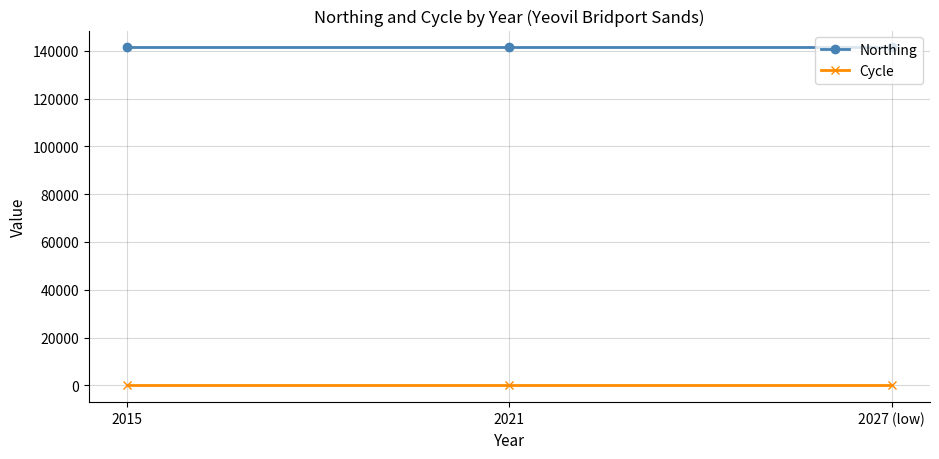

What is the label of the 1st point from the left?

2015